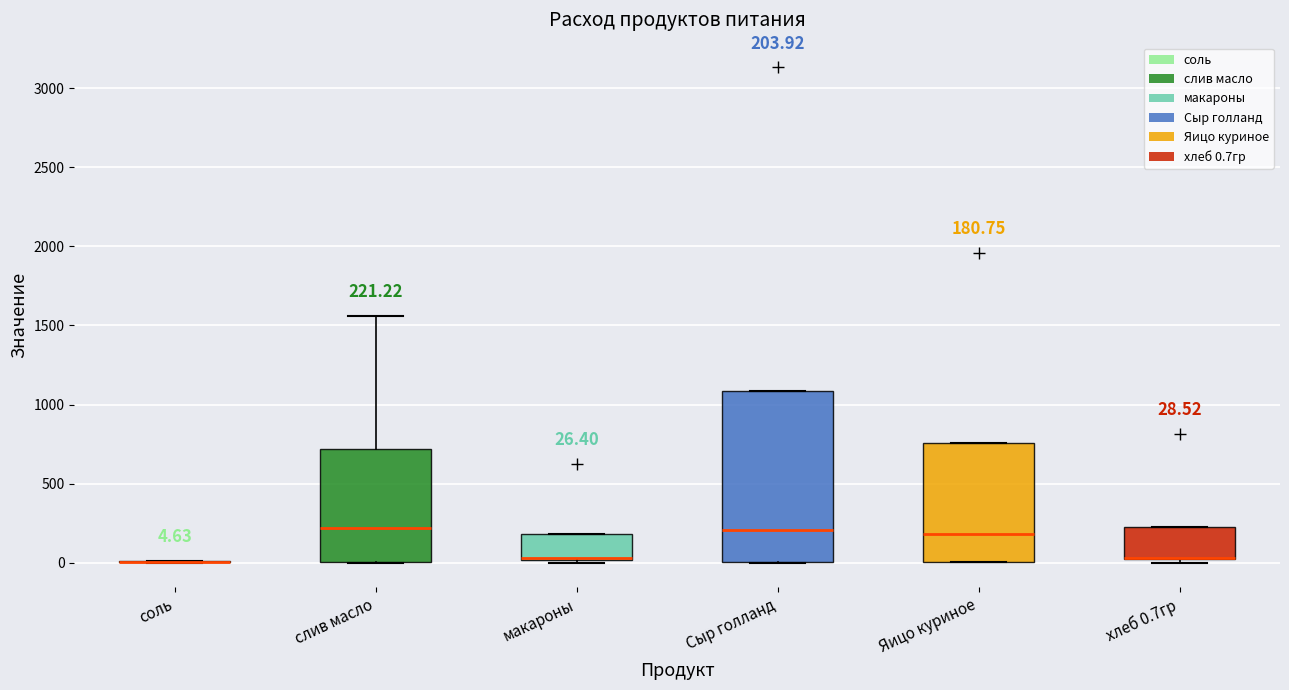

Comparing the boxes themselves (not the whiskers), which one is the tallest?

Сыр голланд